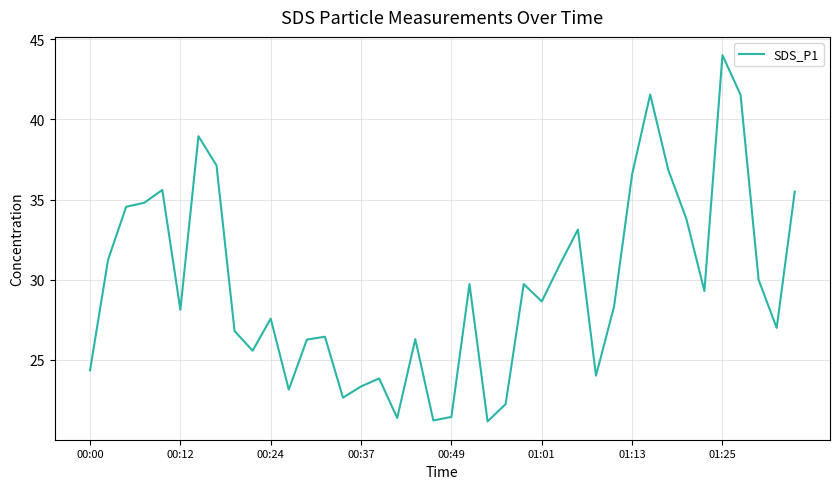

What is the sum of all values?

1184.9